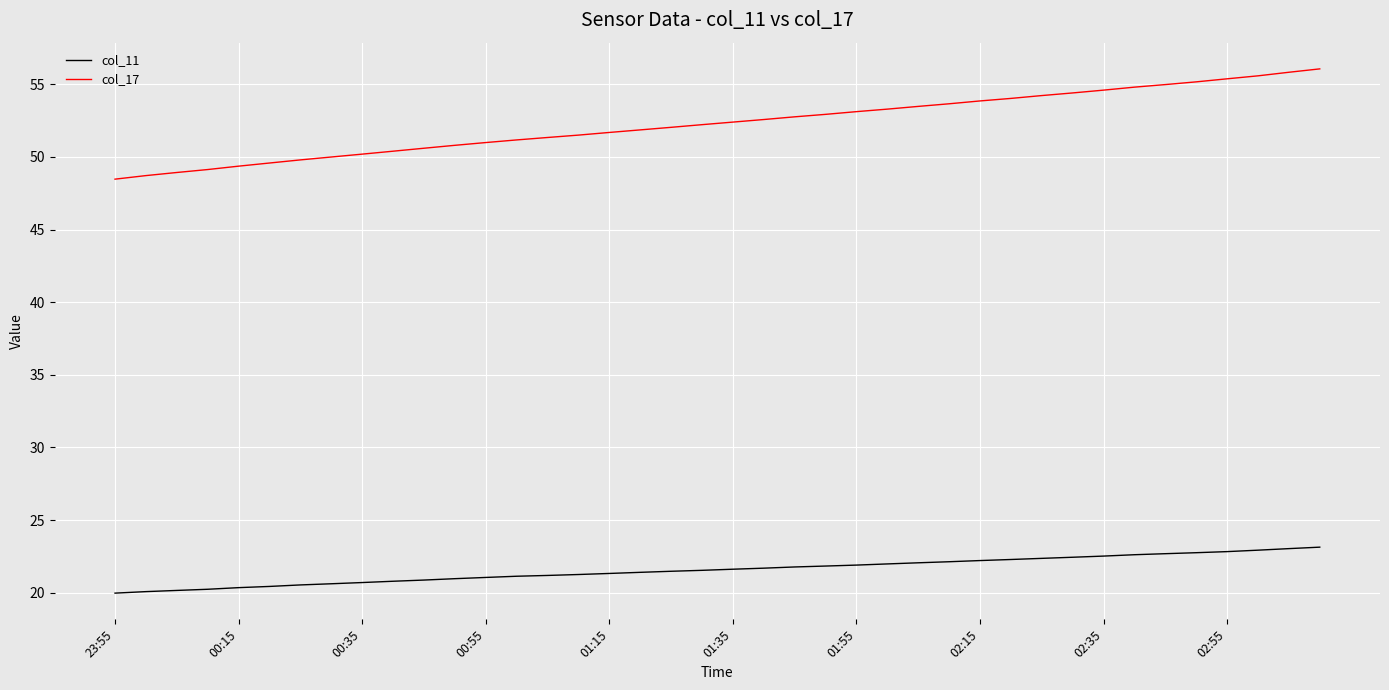

What is the greatest value displayed?

56.1